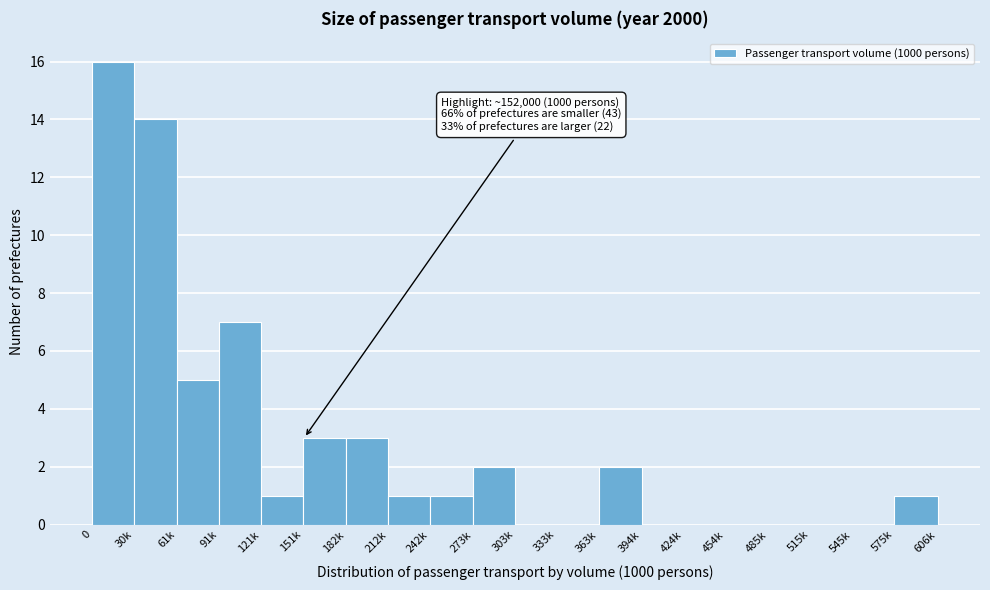

Reading left to right, transcribe all the data shown in this chart.

0=16	30k=14	61k=5	91k=7	121k=1	151k=3	182k=3	212k=1	242k=1	273k=2	303k=0	333k=0	363k=2	394k=0	424k=0	454k=0	485k=0	515k=0	545k=0	575k=1